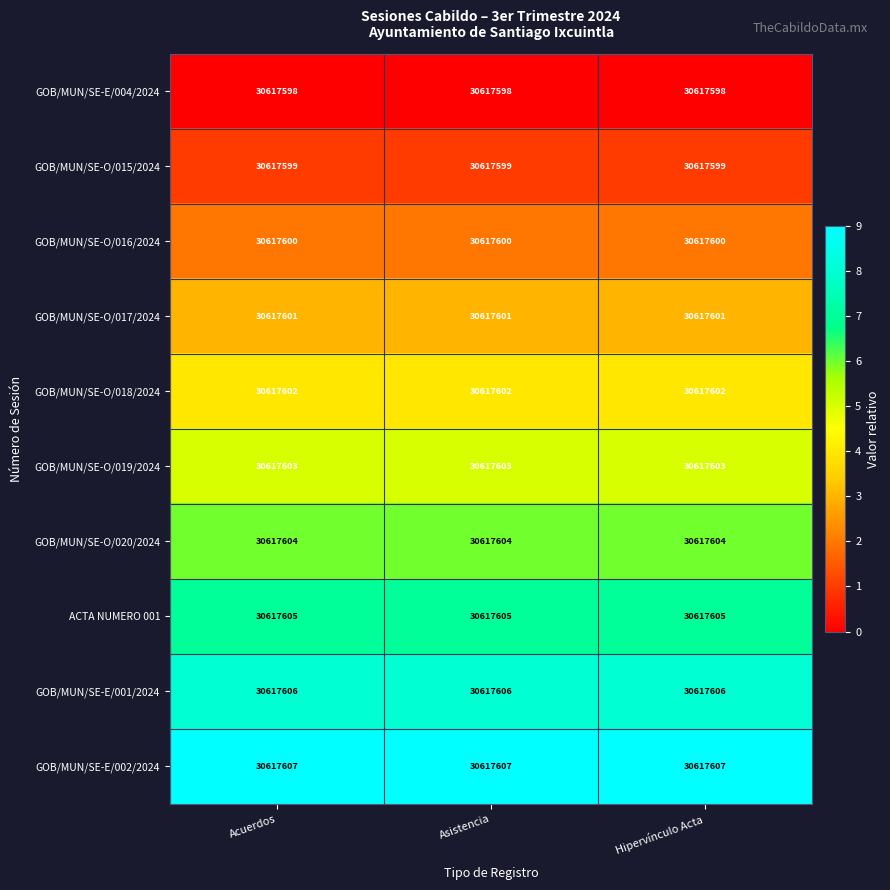

Reading left to right, what are all the values shown in this chart?

GOB/MUN/SE-E/004/2024: Acuerdos=30617598	Asistencia=30617598	Hipervínculo Acta=30617598
GOB/MUN/SE-O/015/2024: Acuerdos=30617599	Asistencia=30617599	Hipervínculo Acta=30617599
GOB/MUN/SE-O/016/2024: Acuerdos=30617600	Asistencia=30617600	Hipervínculo Acta=30617600
GOB/MUN/SE-O/017/2024: Acuerdos=30617601	Asistencia=30617601	Hipervínculo Acta=30617601
GOB/MUN/SE-O/018/2024: Acuerdos=30617602	Asistencia=30617602	Hipervínculo Acta=30617602
GOB/MUN/SE-O/019/2024: Acuerdos=30617603	Asistencia=30617603	Hipervínculo Acta=30617603
GOB/MUN/SE-O/020/2024: Acuerdos=30617604	Asistencia=30617604	Hipervínculo Acta=30617604
ACTA NUMERO 001: Acuerdos=30617605	Asistencia=30617605	Hipervínculo Acta=30617605
GOB/MUN/SE-E/001/2024: Acuerdos=30617606	Asistencia=30617606	Hipervínculo Acta=30617606
GOB/MUN/SE-E/002/2024: Acuerdos=30617607	Asistencia=30617607	Hipervínculo Acta=30617607